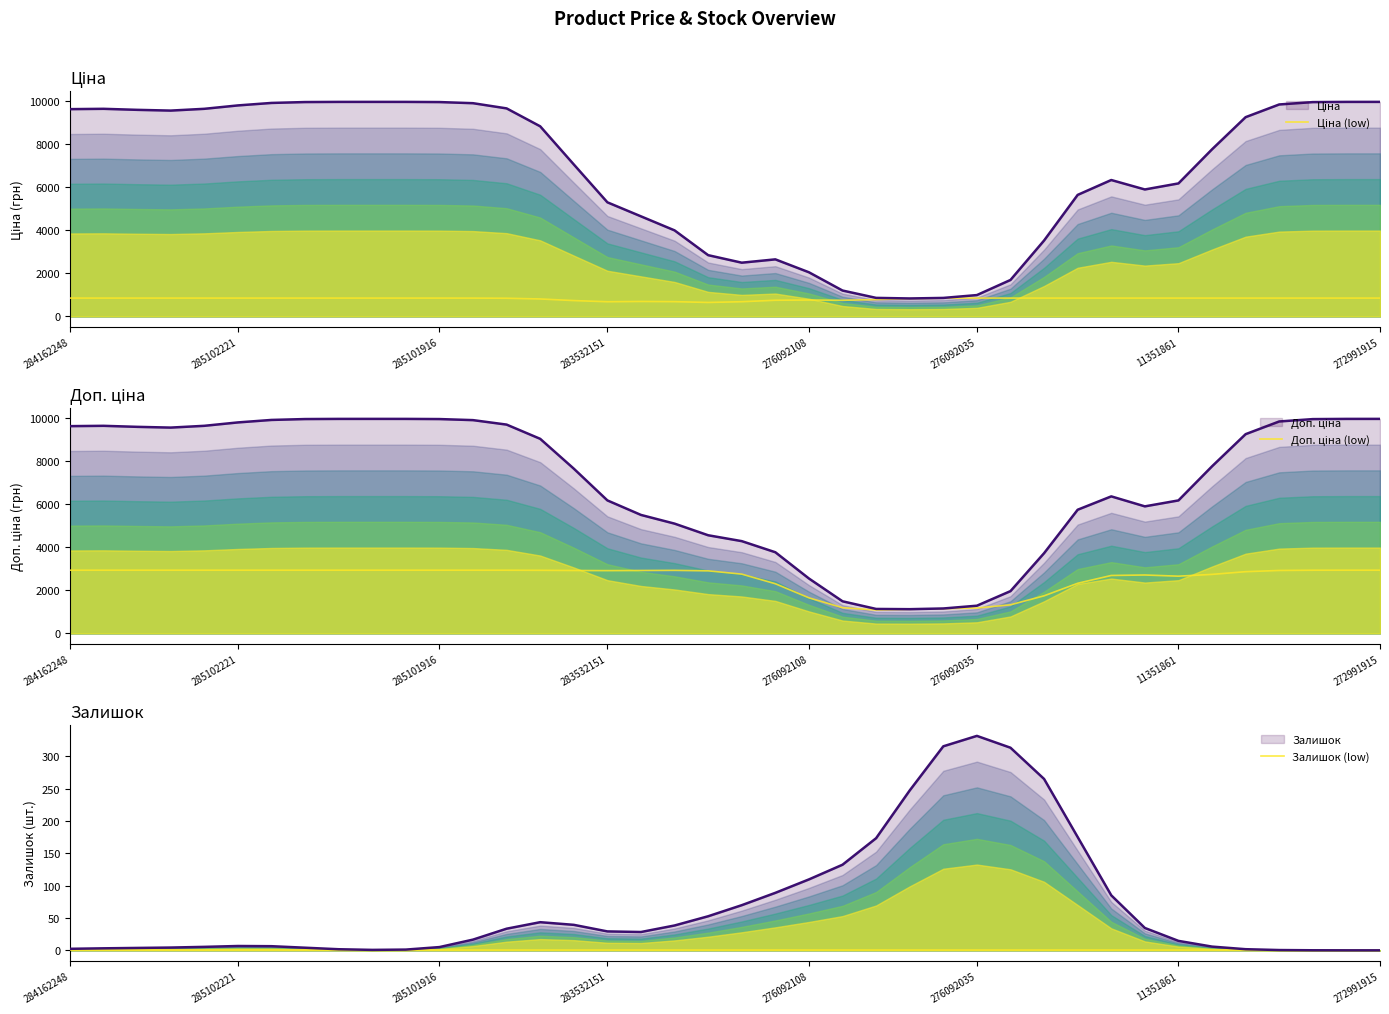

True or false: Доп. ціна and Залишок cross at least once.

False